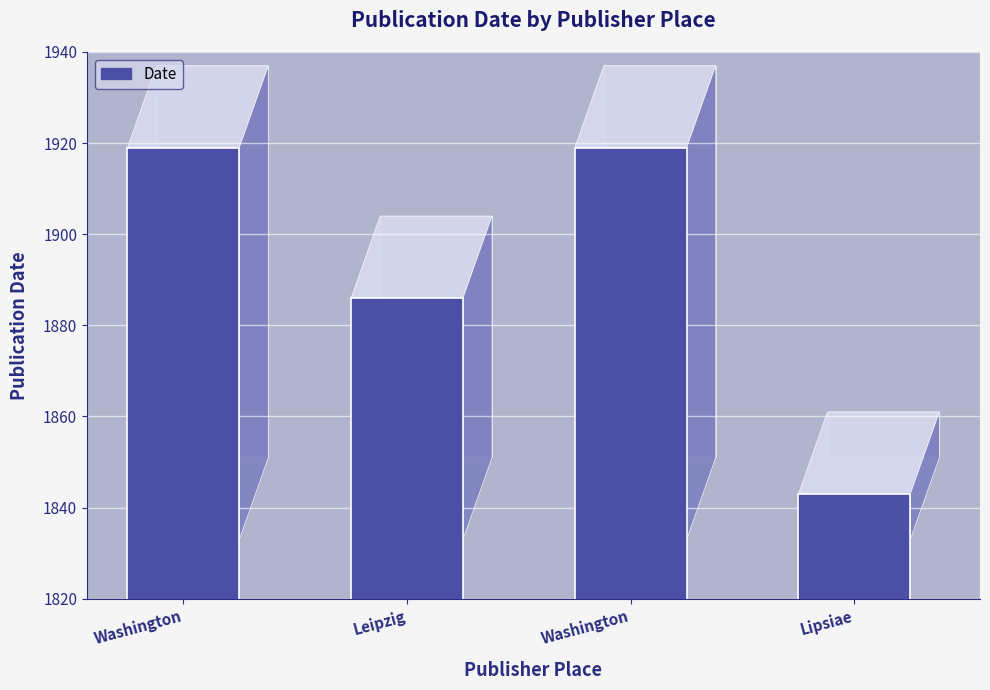

The chart shows a value of 1919 at Washington. True or false?

True